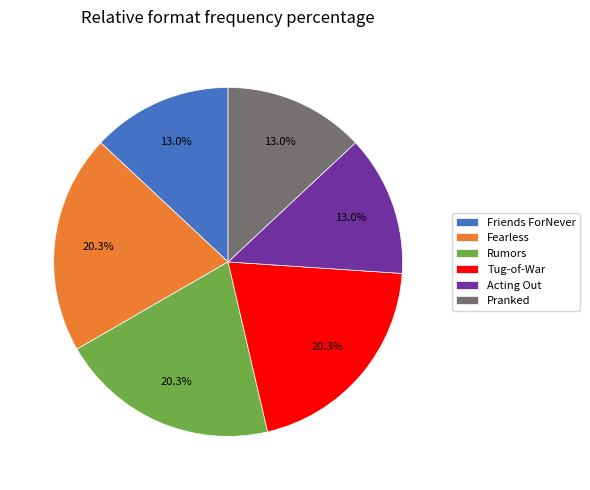

To the nearest percent, what is the average slice percentage?

17%